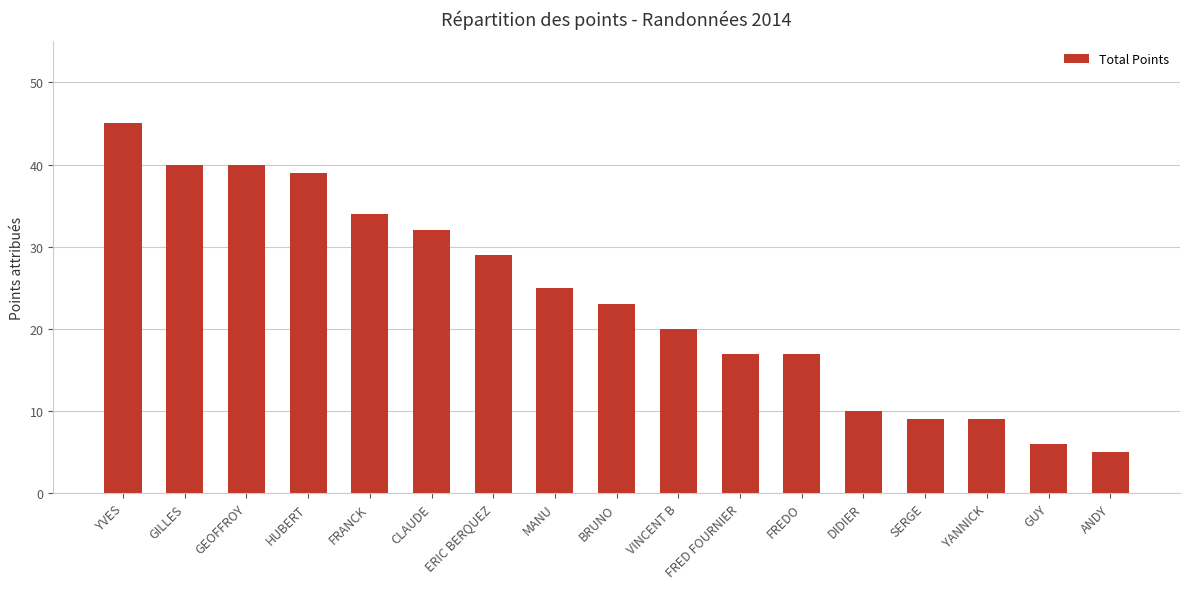

Approximately how many times larger is the value at GILLES compared to BRUNO?

1.7